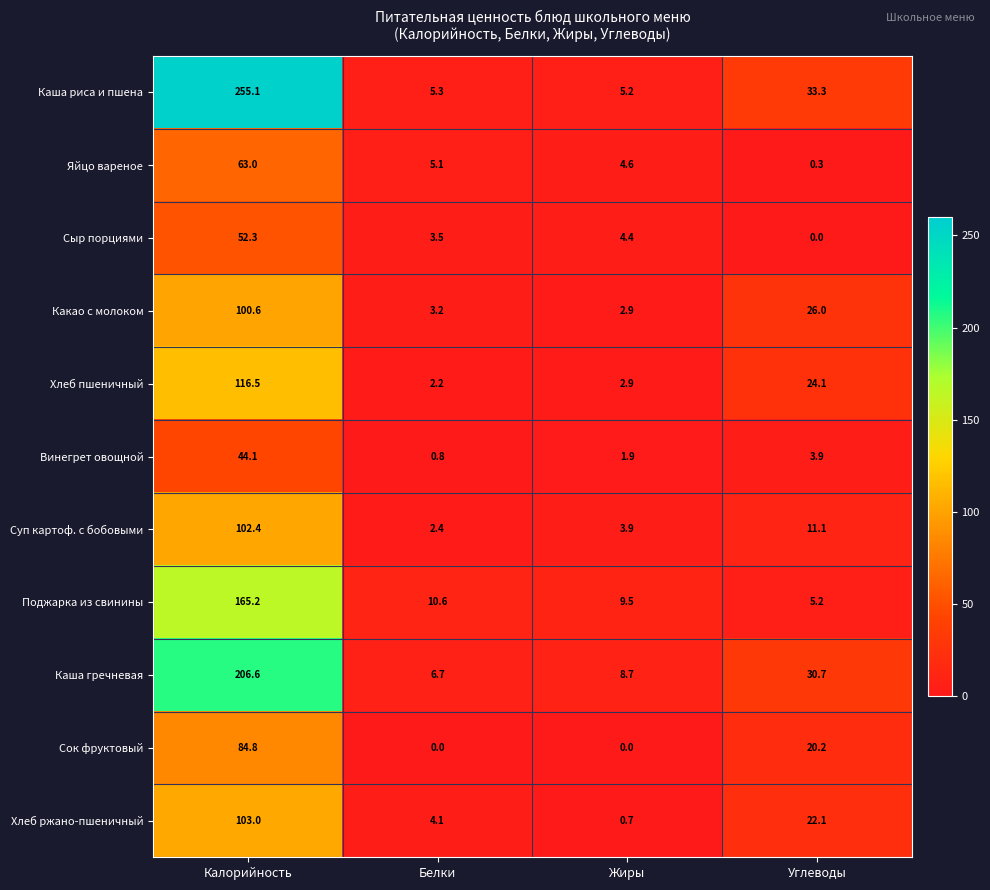

At which label is Поджарка из свинины closest to 85?

Белки